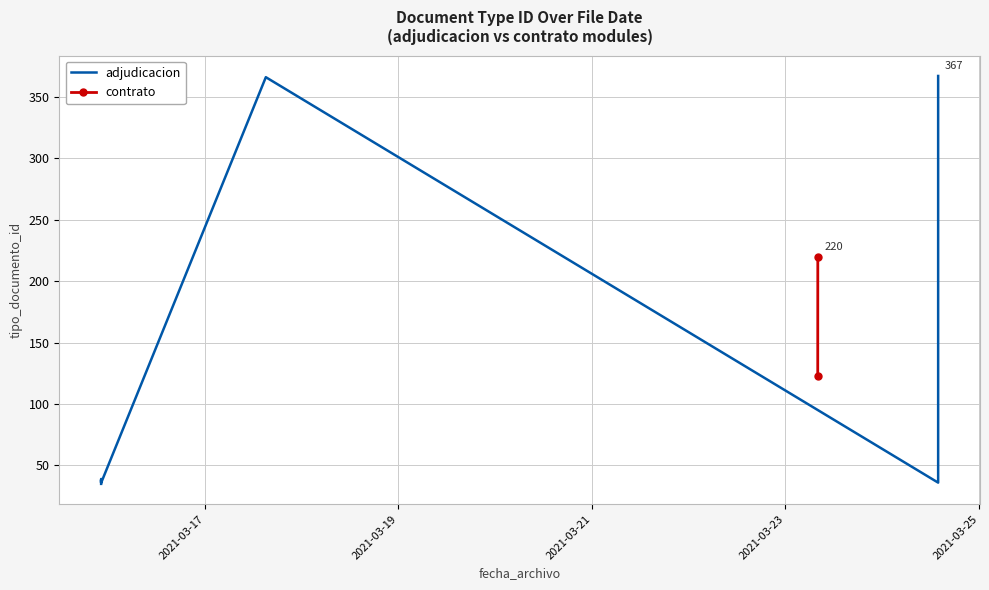

Reading right to left, what are all the values shown in this chart?

2021-03-23 08:01:44=123	2021-03-15 22:15:22=39	2021-03-17 15:07:00=366	2021-03-24 13:53:59=367	2021-03-23 08:02:46=220	2021-03-15 22:15:22=36	2021-03-15 22:16:54=36	2021-03-24 13:53:59=36	2021-03-15 22:15:22=38	2021-03-15 22:15:22=35